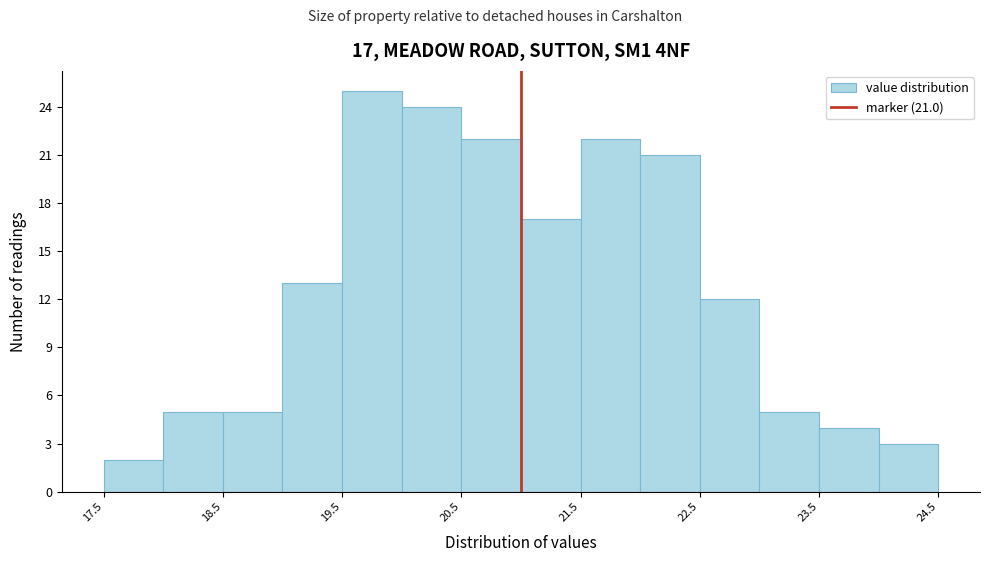

Which range on the x-axis has the tallest bar?

19.5 to 20.0